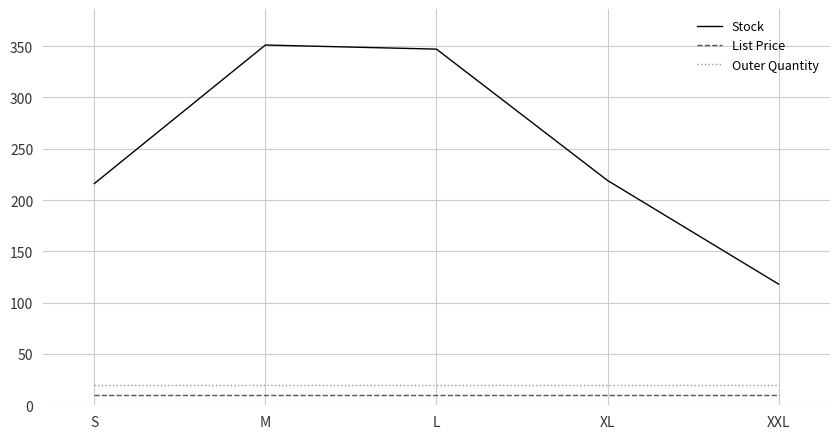

Read the Stock value at S.

216.0